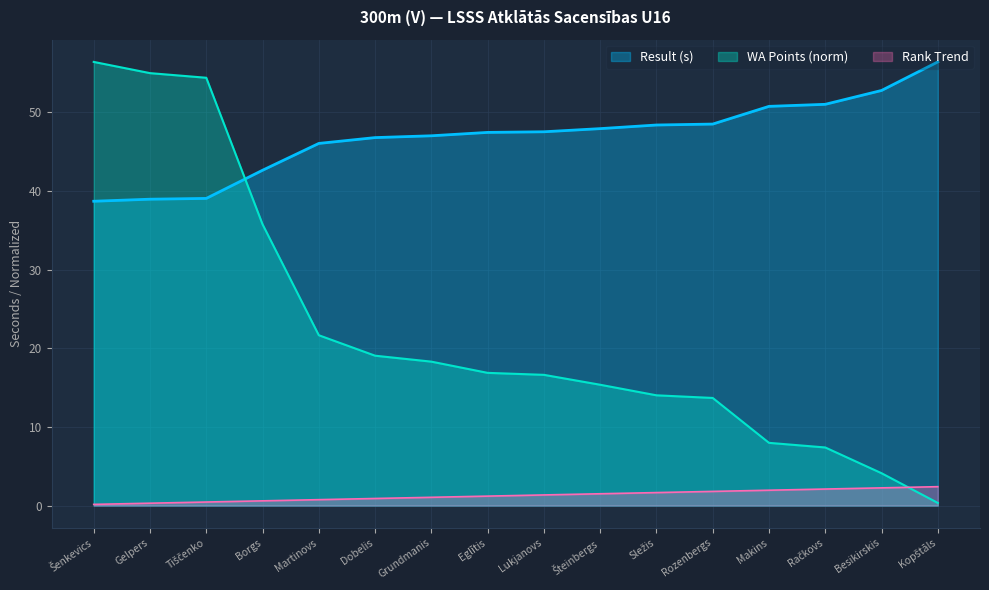

What is the difference between the Result (s) values at Eglītis and Sležis?

0.9